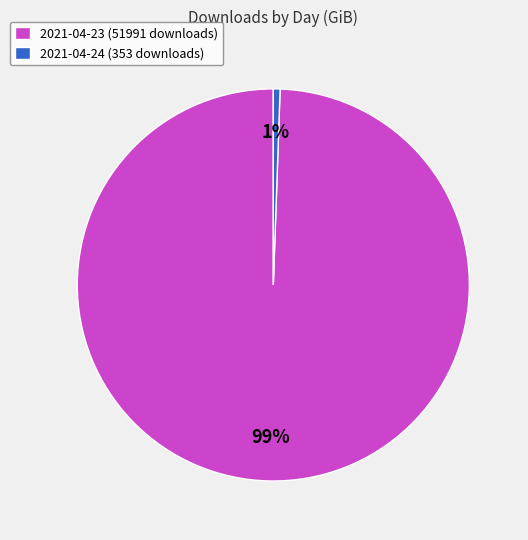

Is there a majority slice in this chart?

Yes